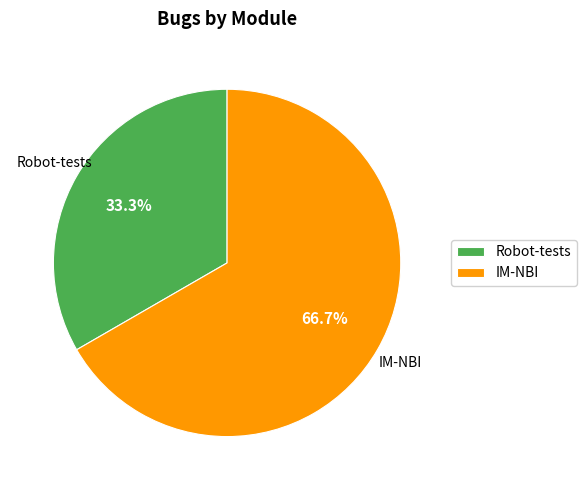

Is IM-NBI the majority of the pie?

Yes